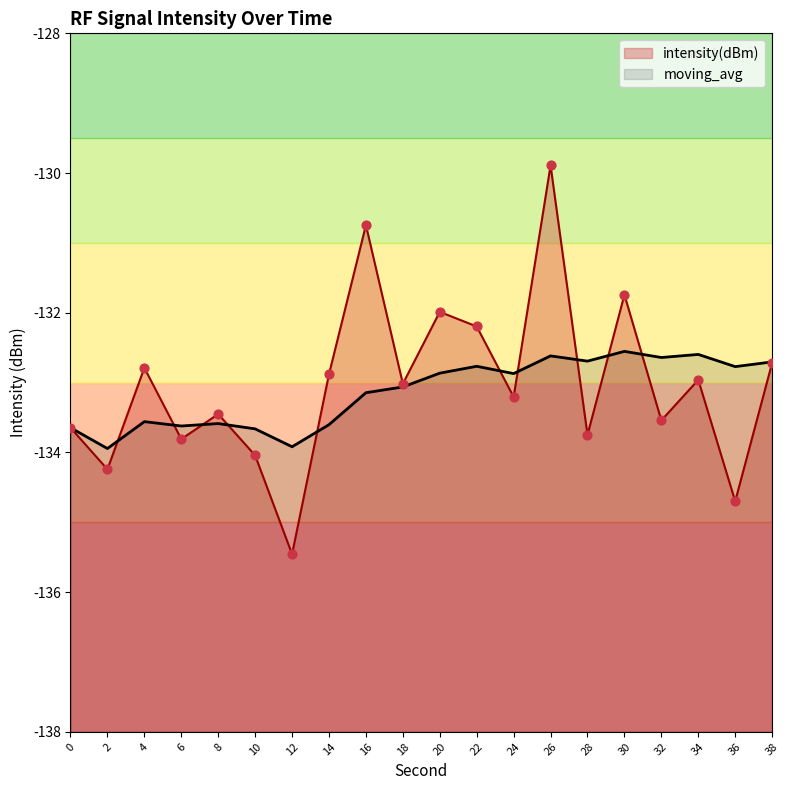

Which series reaches the minimum Y coordinate?

intensity(dBm)